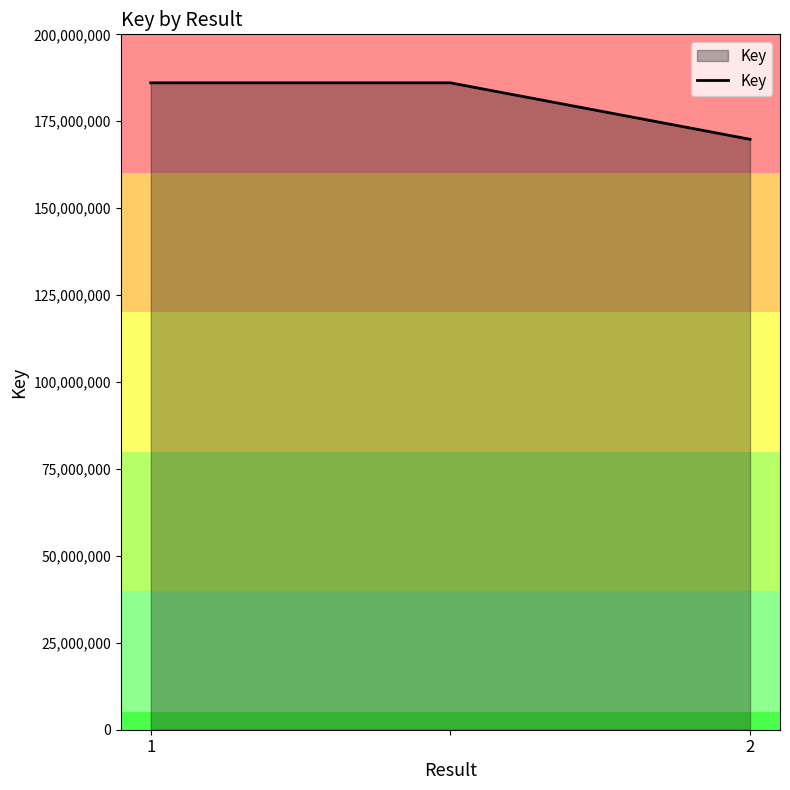

What is the difference between the maximum and minimum values?

16233178